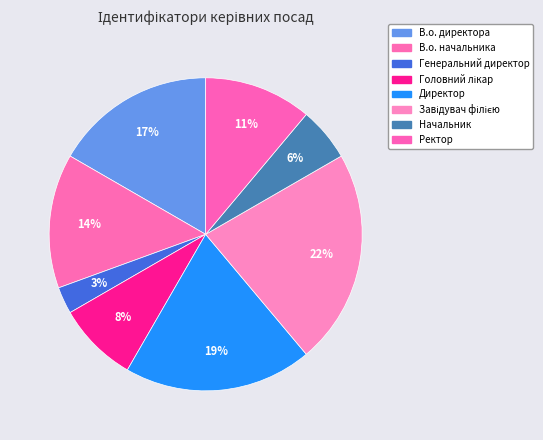

The Завідувач філією slice represents 34% of the pie. True or false?

False